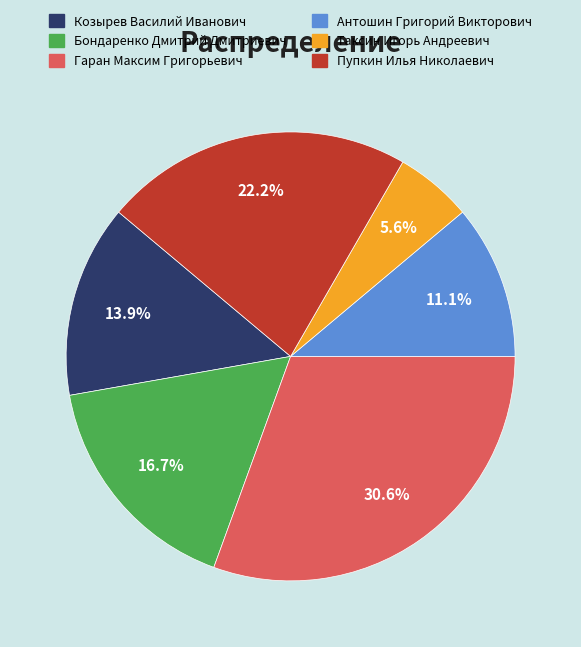

To the nearest percent, what is the combined percentage of Козырев Василий Иванович and Таксин Игорь Андреевич?

19%